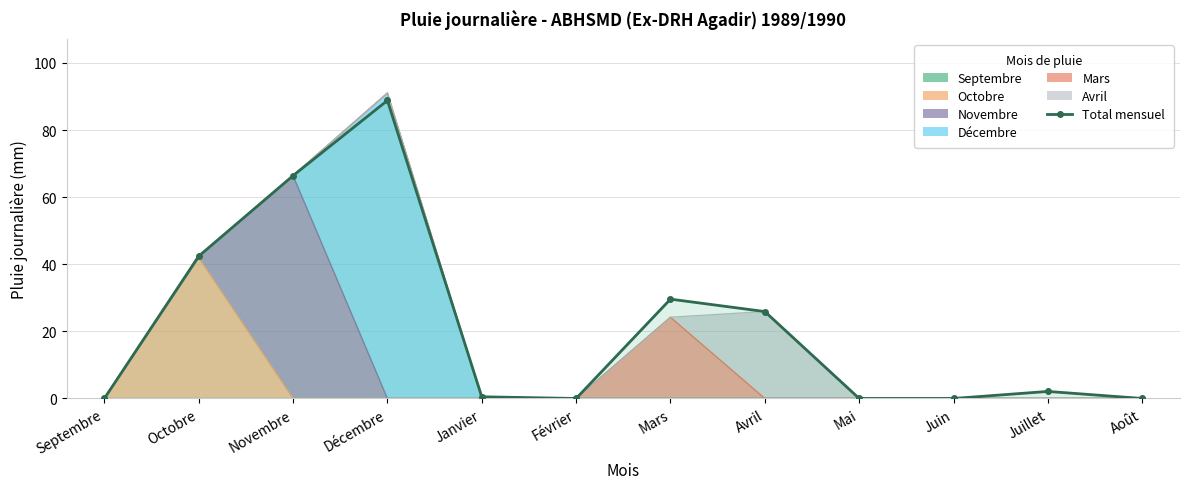

At which label is the value closest to 44?

Octobre